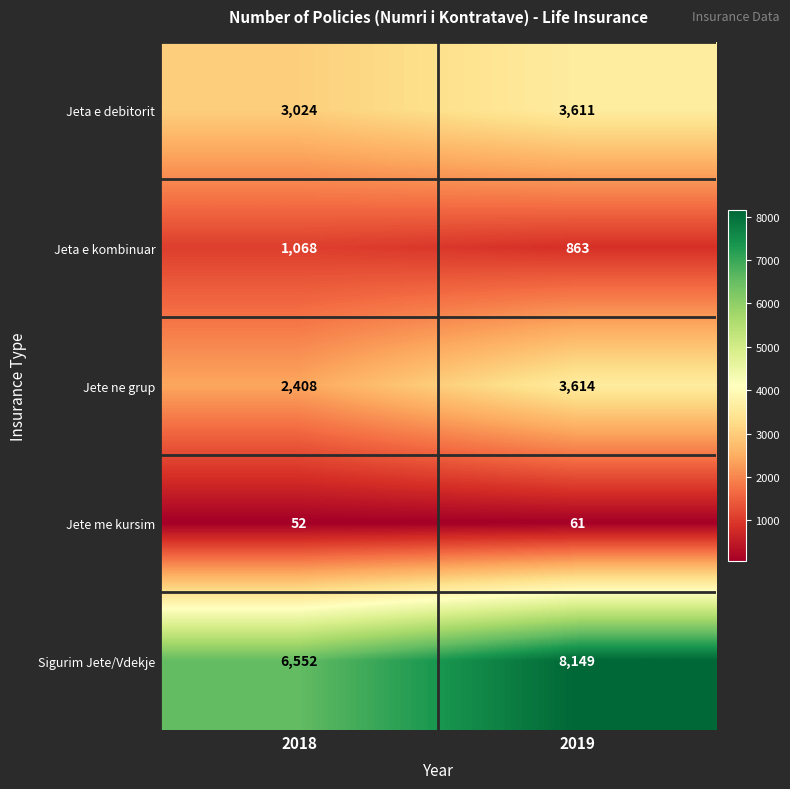

How many data points does each series have?

2